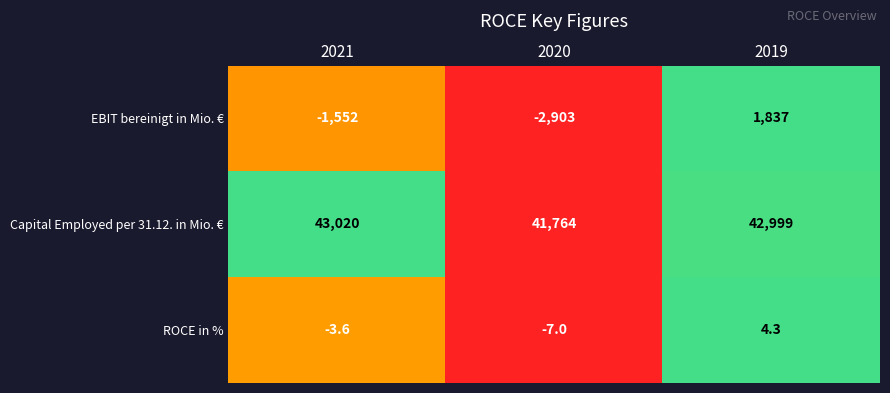

What is the total value across all series at 2019?

44840.3